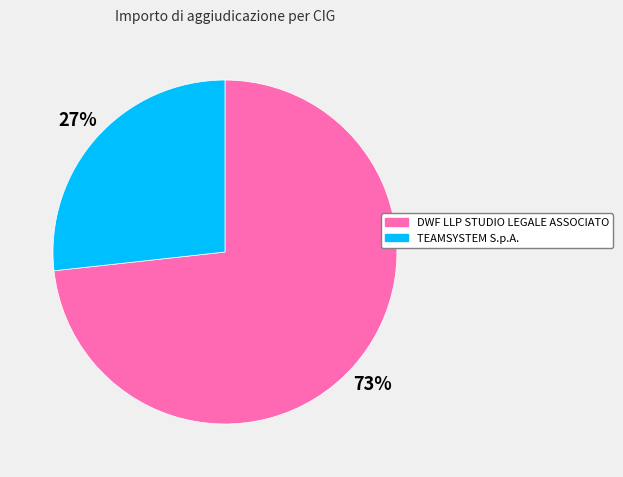

Does any single category account for the majority?

Yes